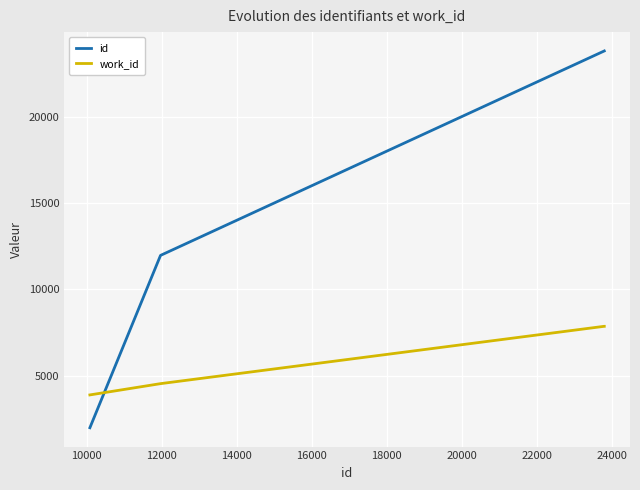

What is the average value of the id series?

17069